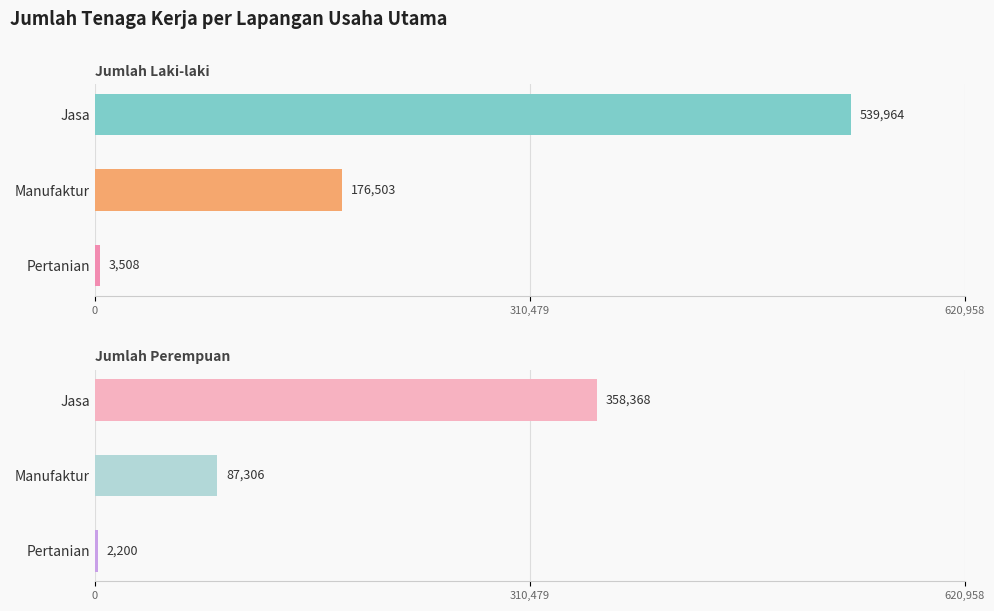

How many values in the Jumlah Perempuan series exceed 87306?

1